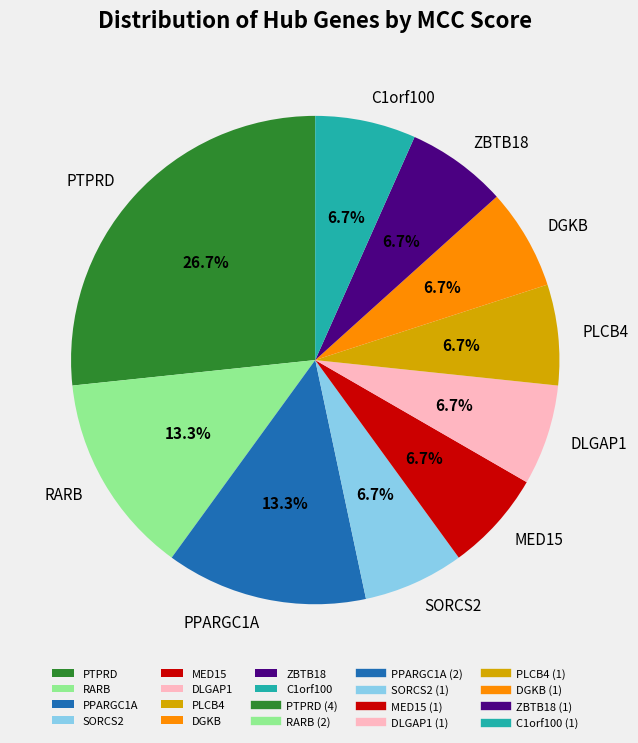

Is the sum of RARB and C1orf100 greater than half?

No